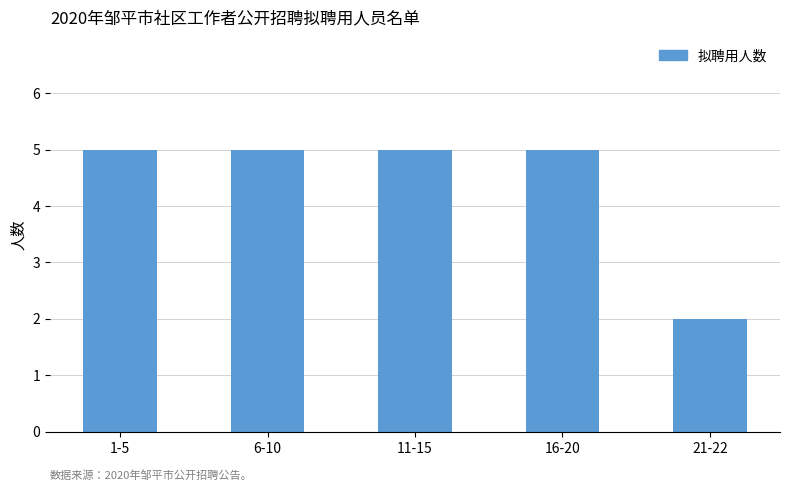

Reading left to right, list all the values displayed in this chart.

5	5	5	5	2